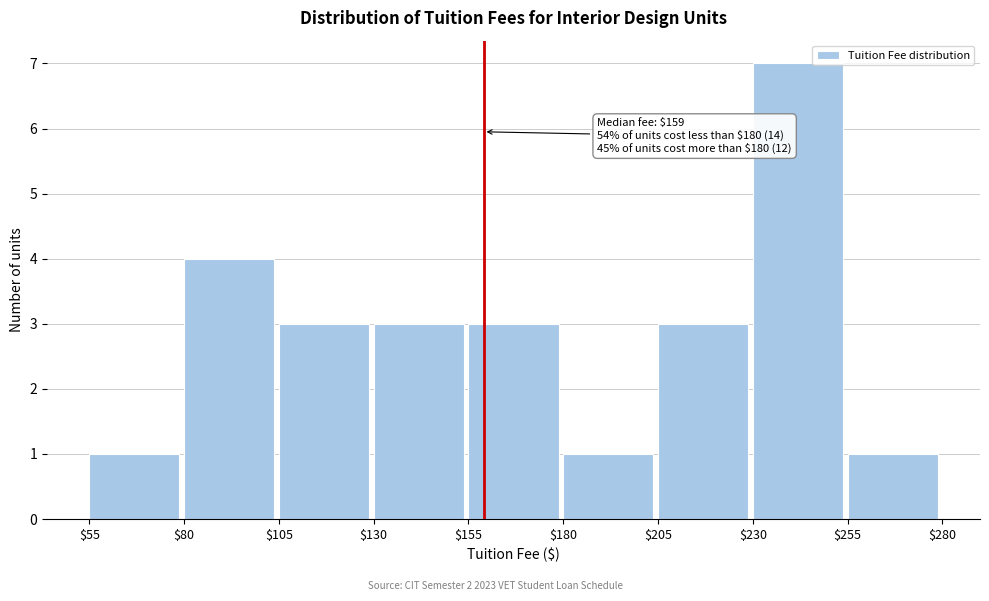

Over which range of the x-axis is the bar tallest?

$230 to $255